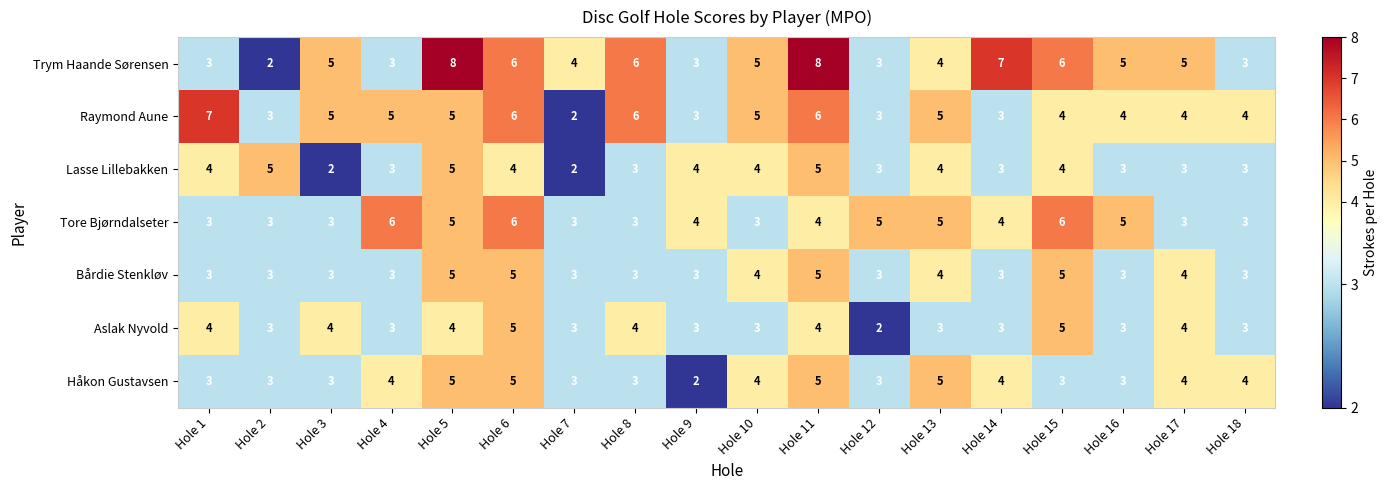

What value does the Bårdie Stenkløv series have at Hole 10?

4